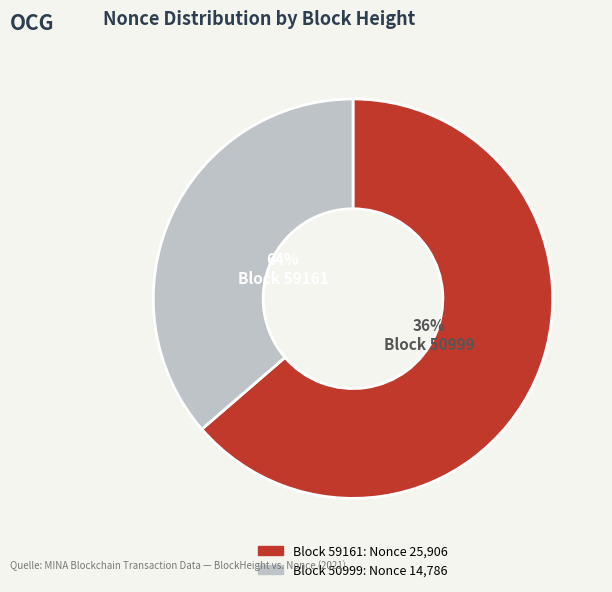

Which slice is the largest?

59161